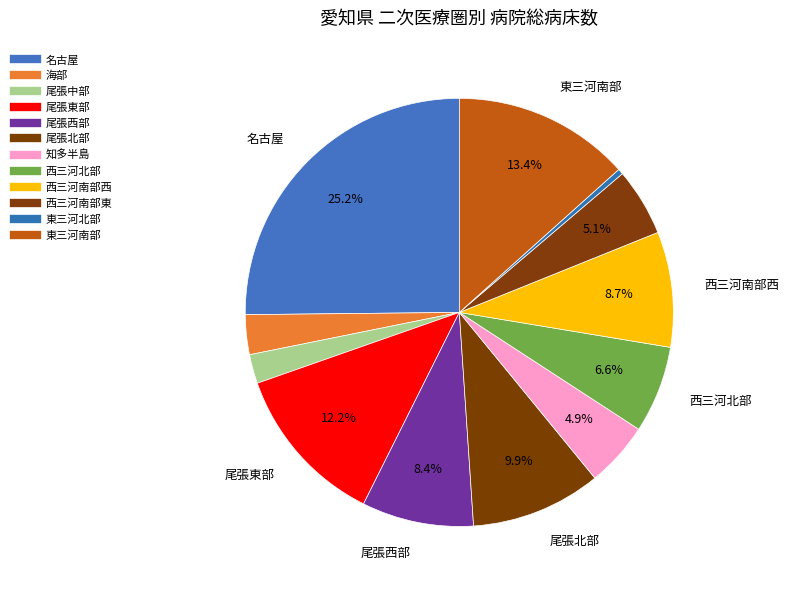

To the nearest percent, what portion does 尾張北部 represent?

10%